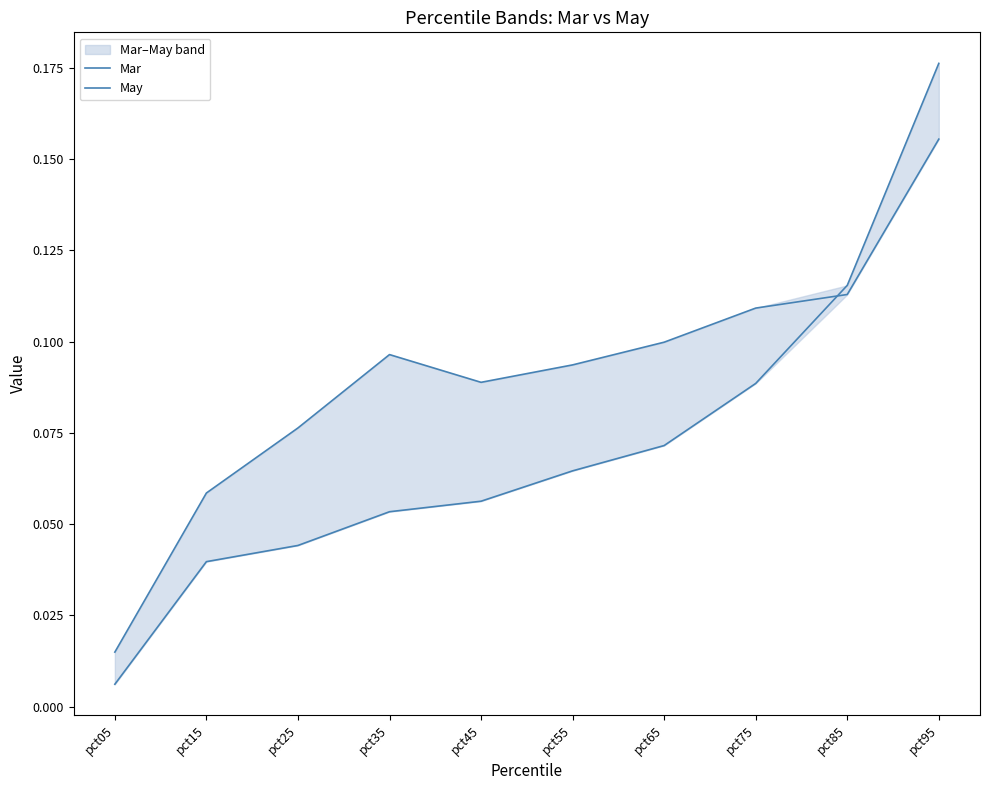

After their last crossing, which series has the higher values: Mar or May?

Mar